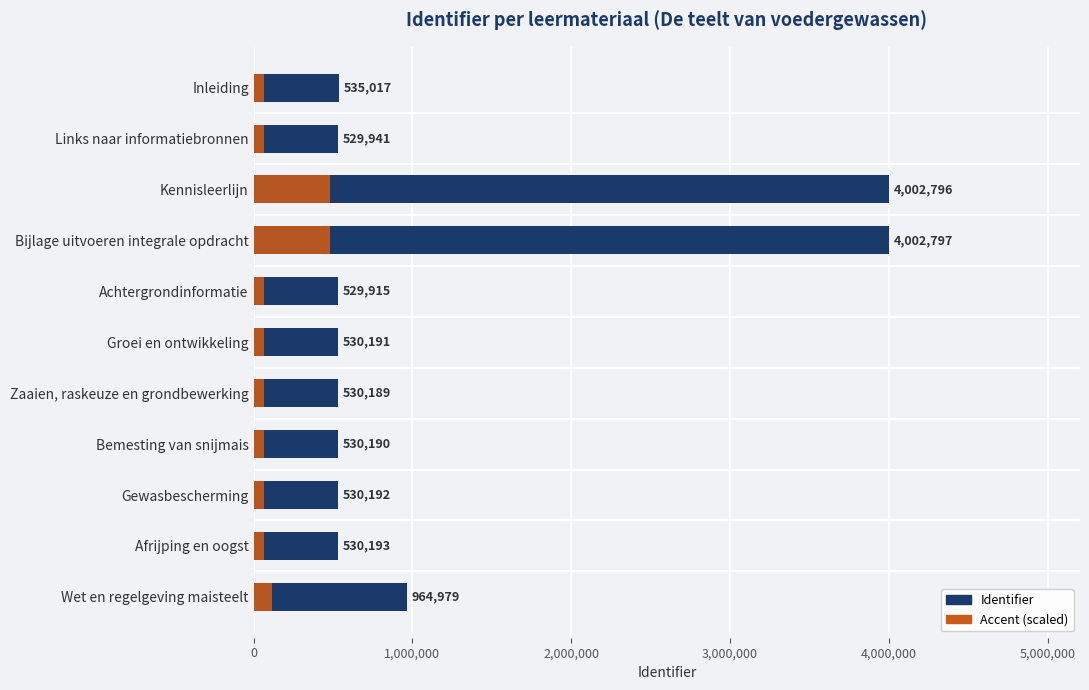

Does the chart contain any negative values?

No